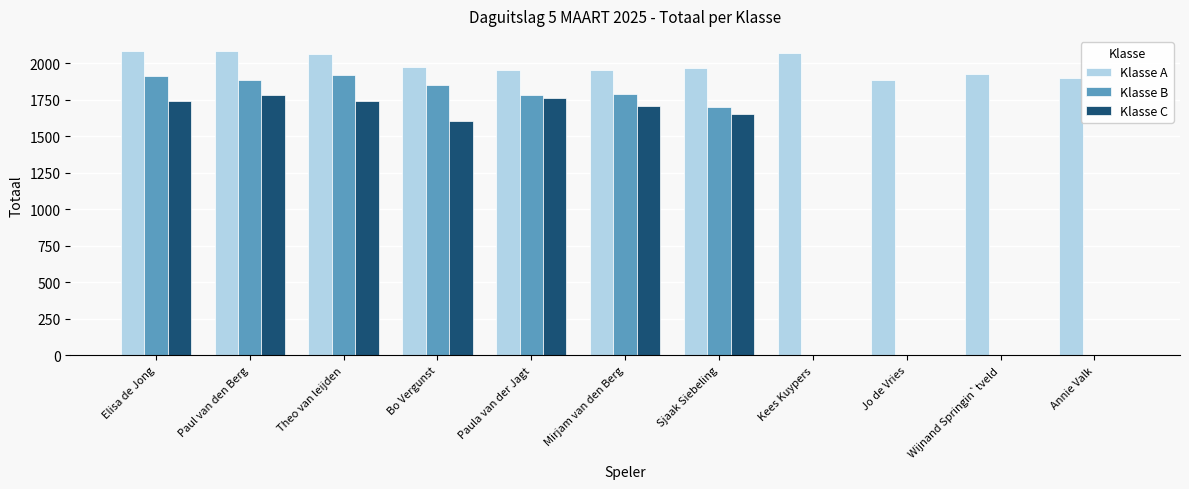

Which series has the largest total across all categories?

Klasse A